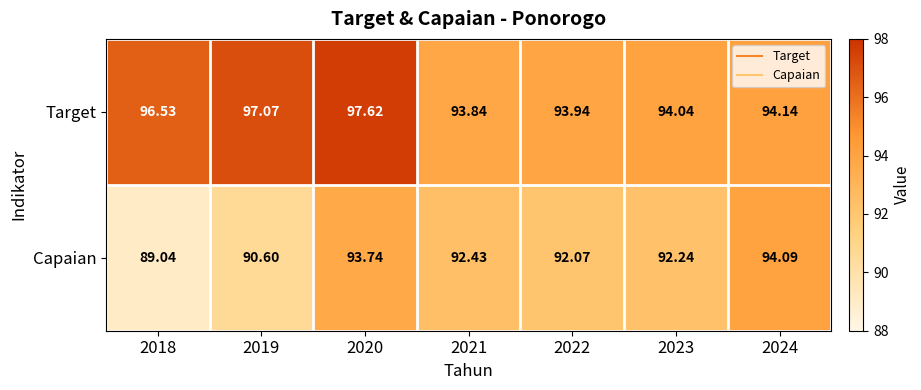

Which series has the largest total across all categories?

Target